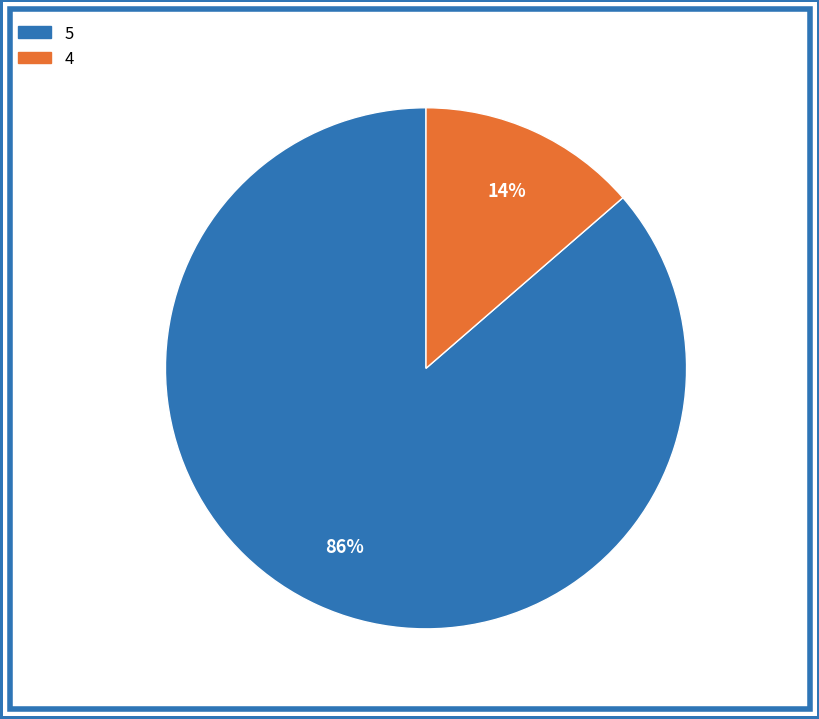

Which category has the smallest portion of the pie?

4